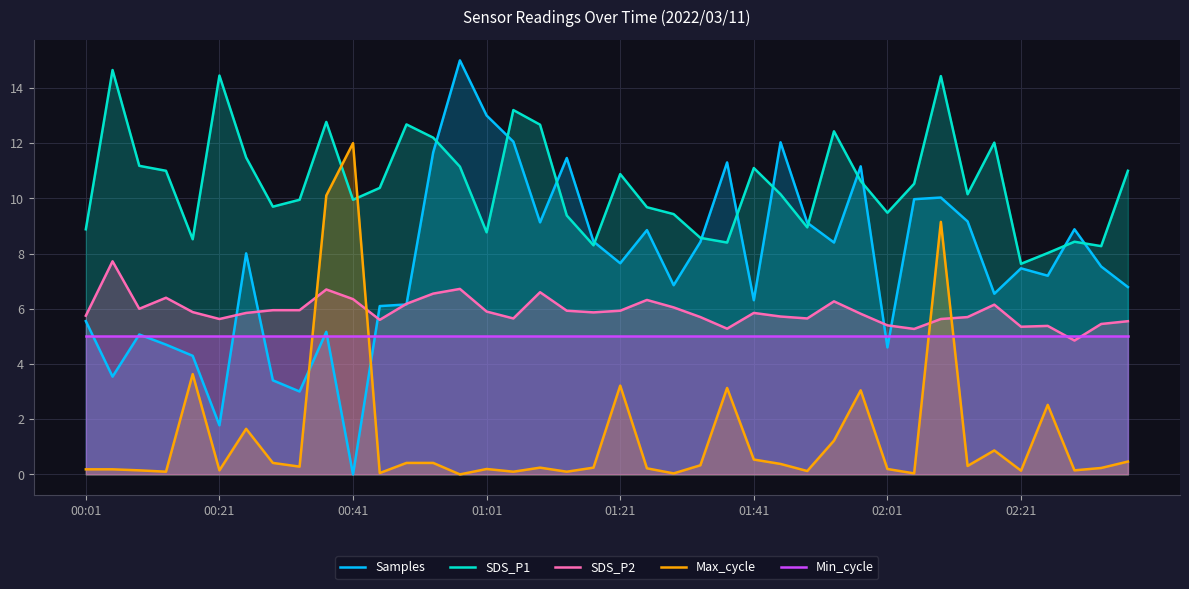

Does the chart display data point markers on the line(s)?

No